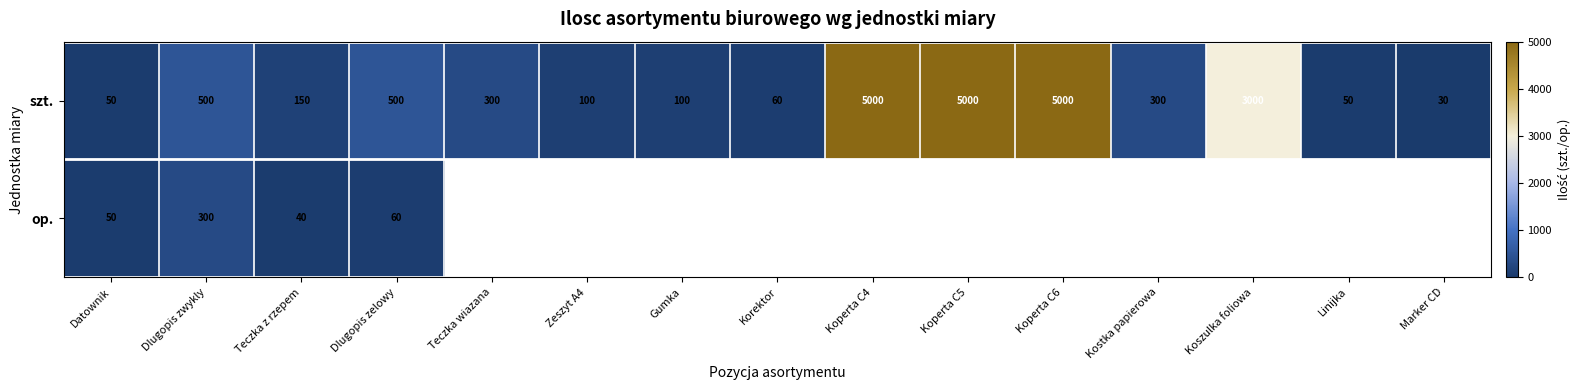

Which category has the lowest value in the szt. series?

Marker CD